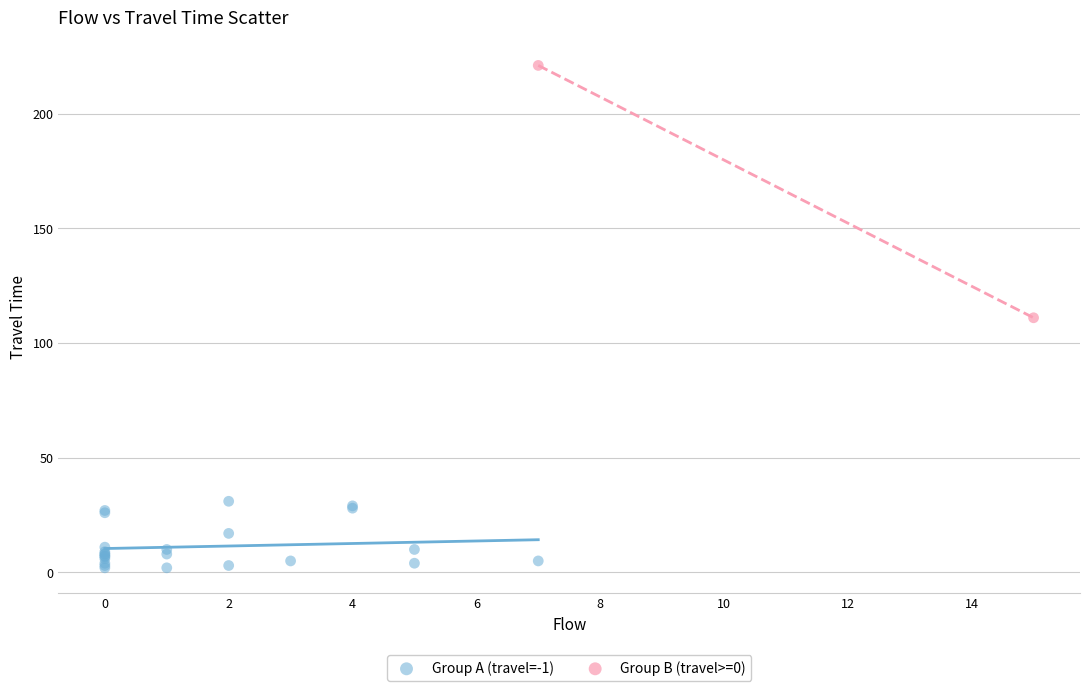

Which series has the widest spread of Y values?

Group B (travel>=0)